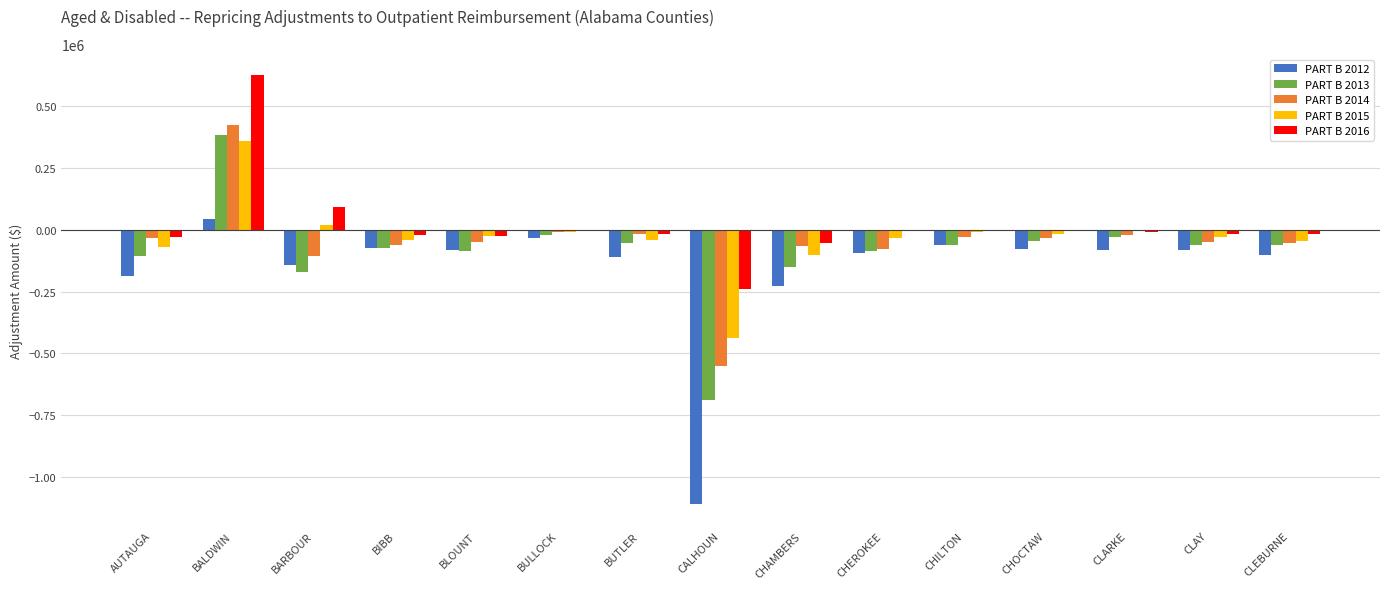

At which label does PART B 2015 first exceed -29807?

BALDWIN